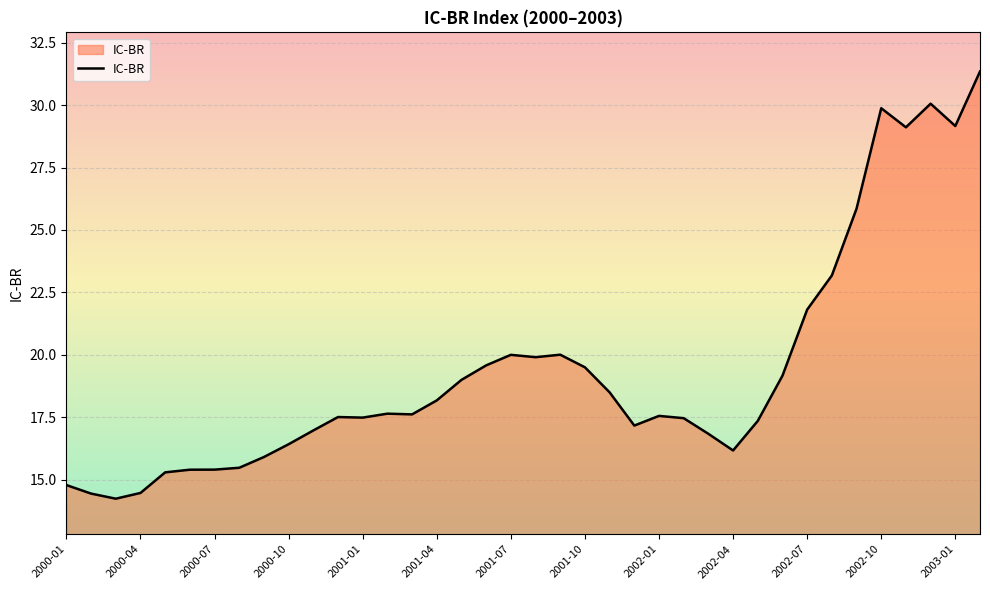

What is the difference between the maximum and minimum values?

17.1